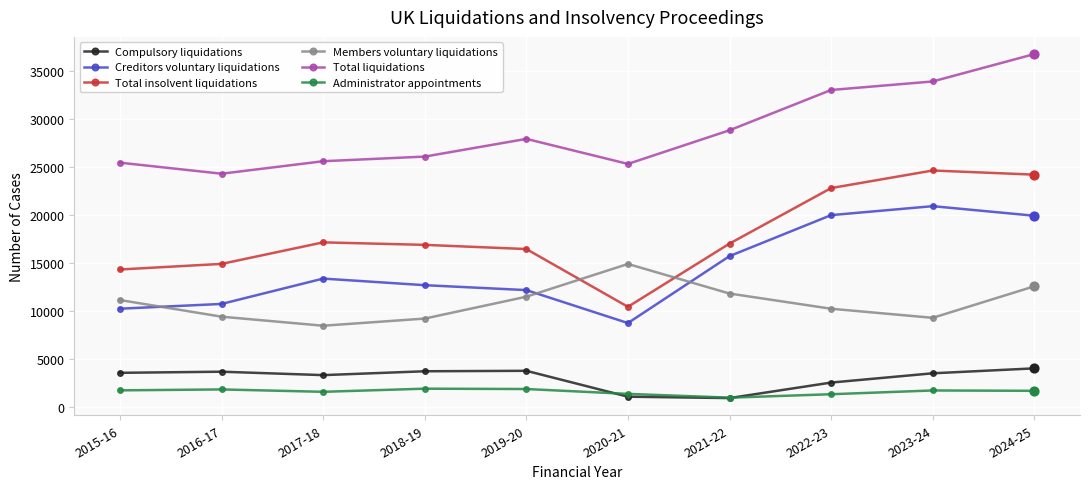

Which series has the largest range (max minus min)?

Total insolvent liquidations